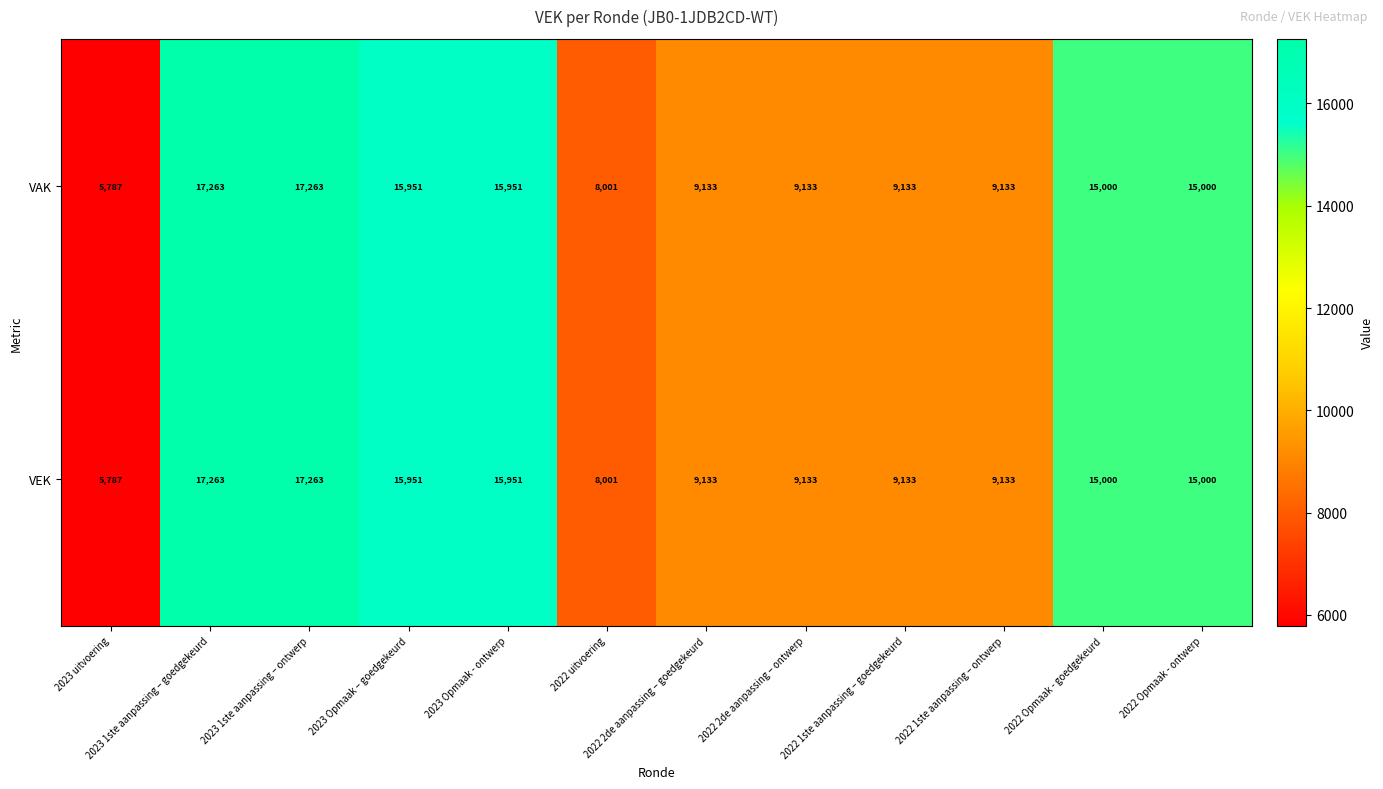

What is the sum of all VAK values?

146748